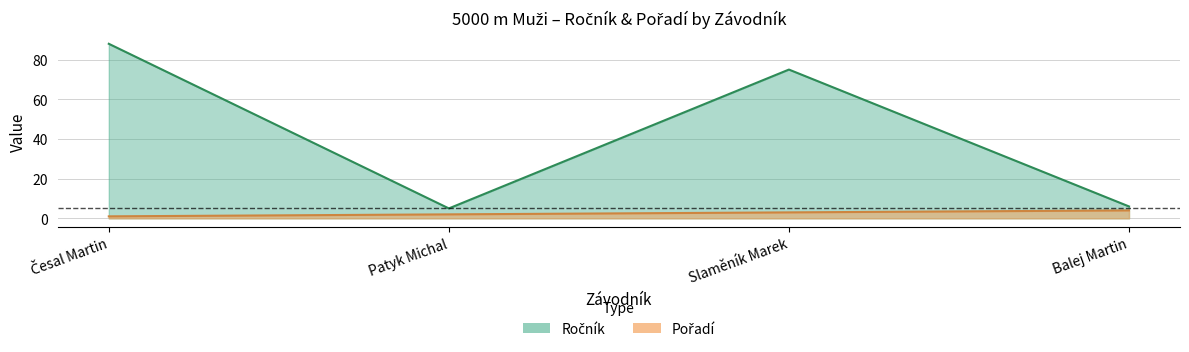

Rank the series by their maximum value, from lowest to highest.

Pořadí, Ročník